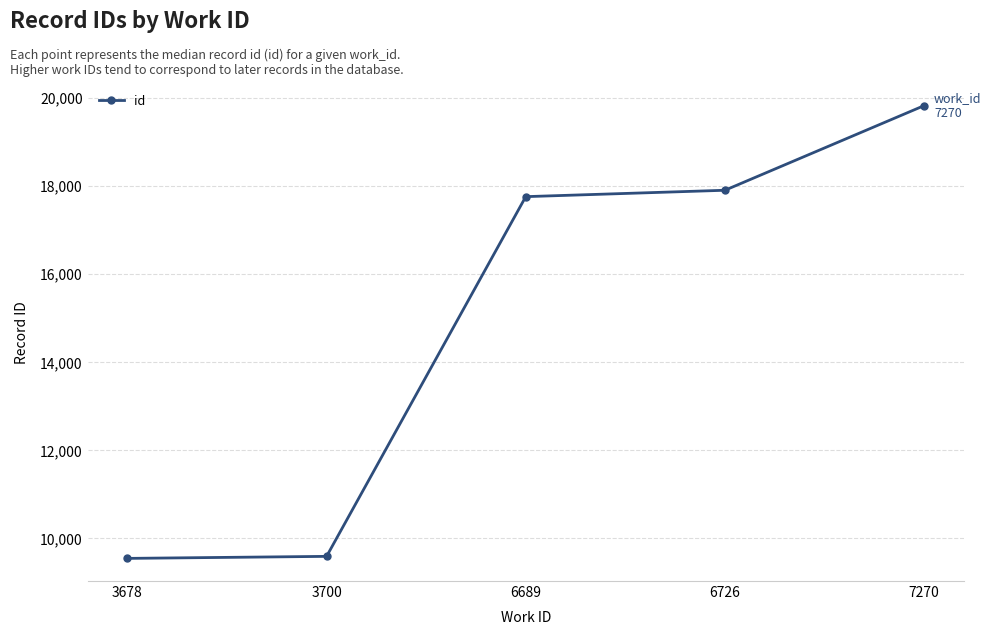

What is the value of the 3rd point from the left?

17751